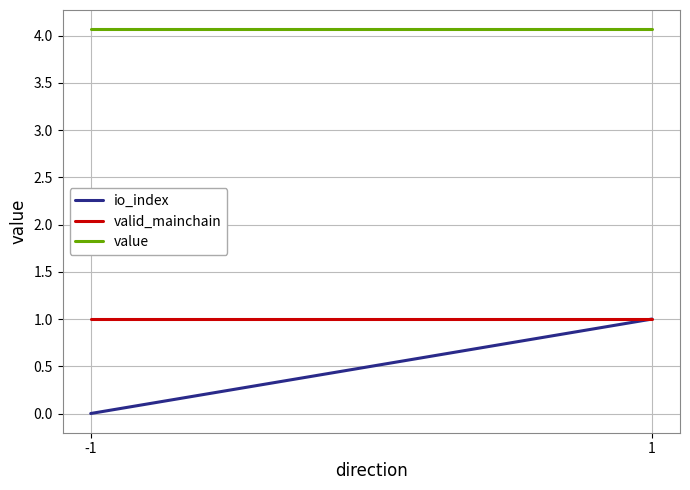

What is the sum of all valid_mainchain values?

2.0